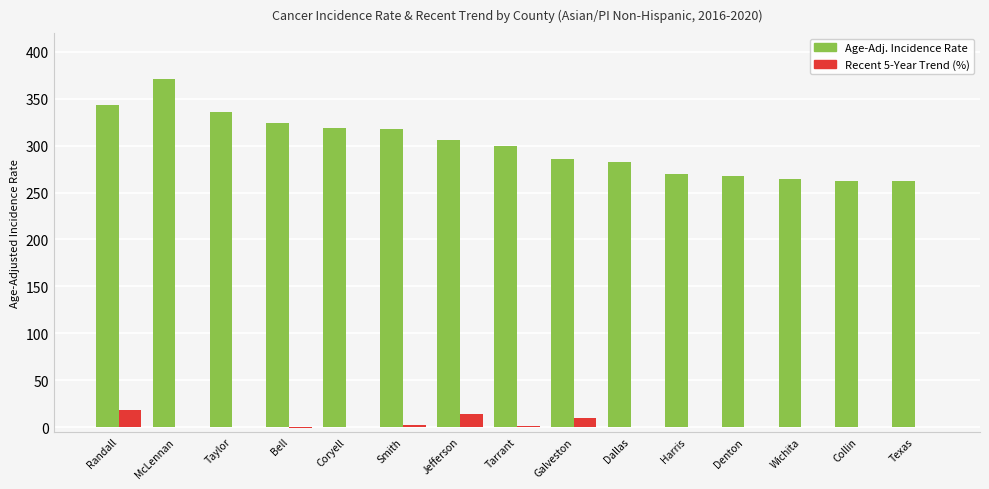

Count the number of categories in the chart.

15